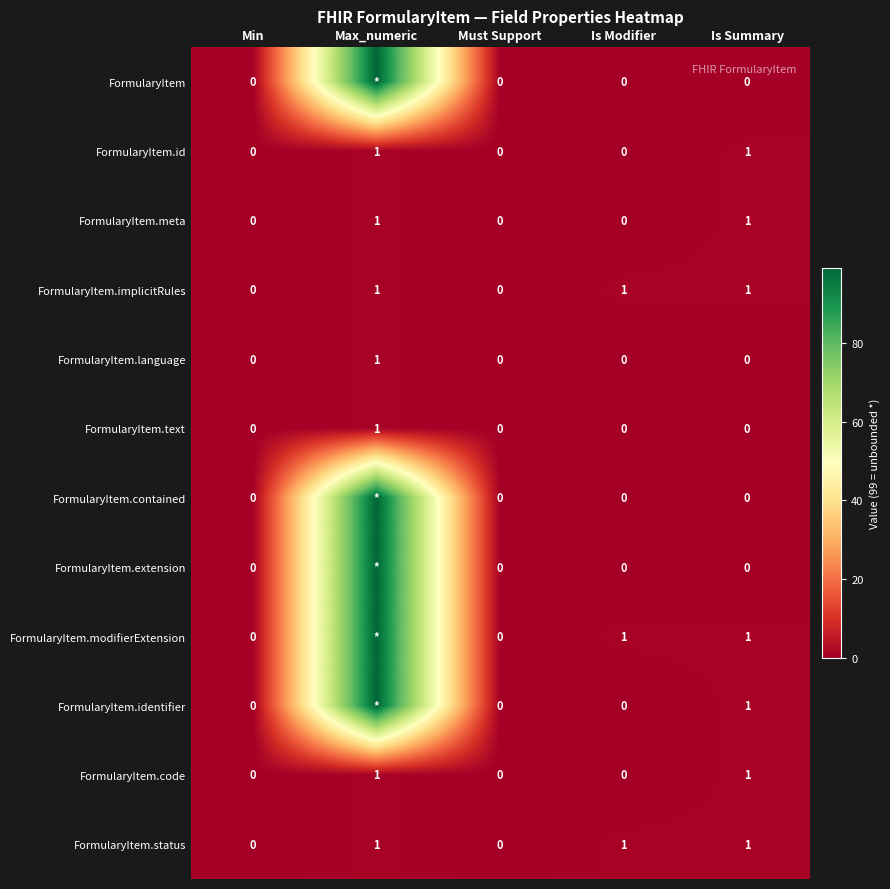

Count the FormularyItem.status values in the range 0 to 1.

5